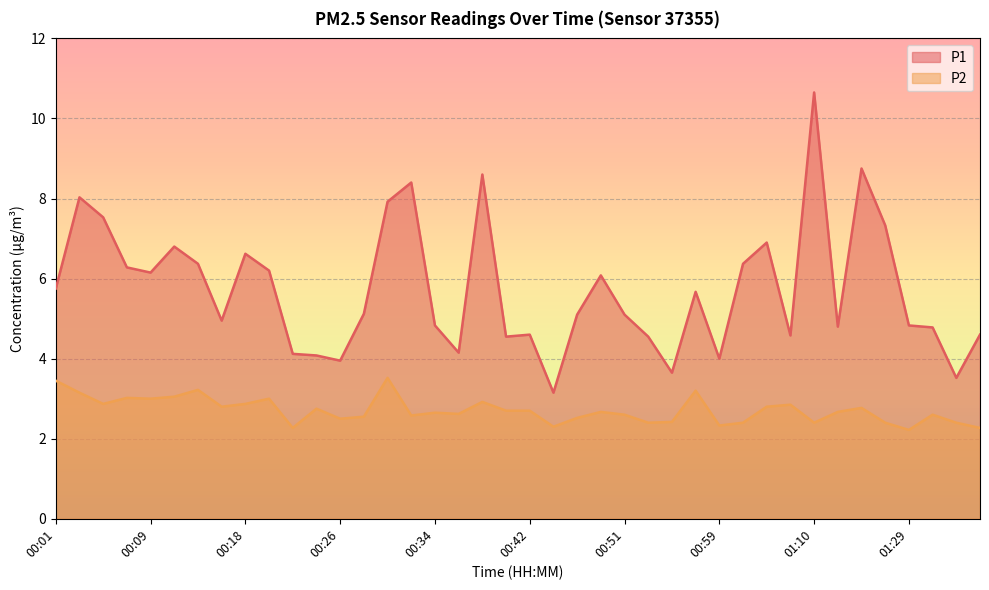

What is the label of the 10th point from the right?

01:03